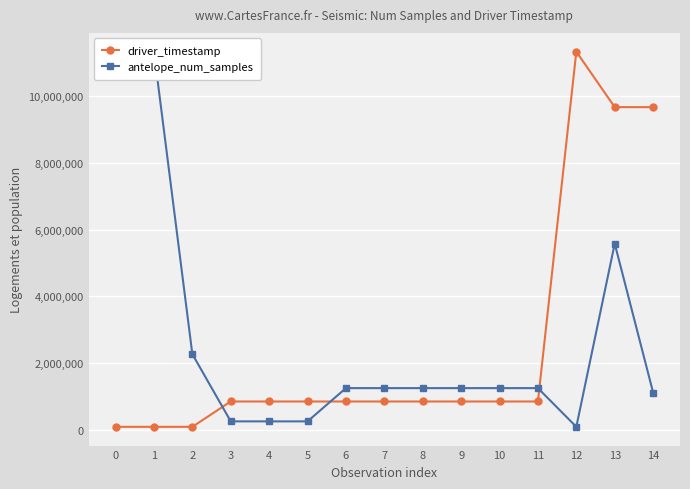

How many intersections are there between driver_timestamp and antelope_num_samples?

3